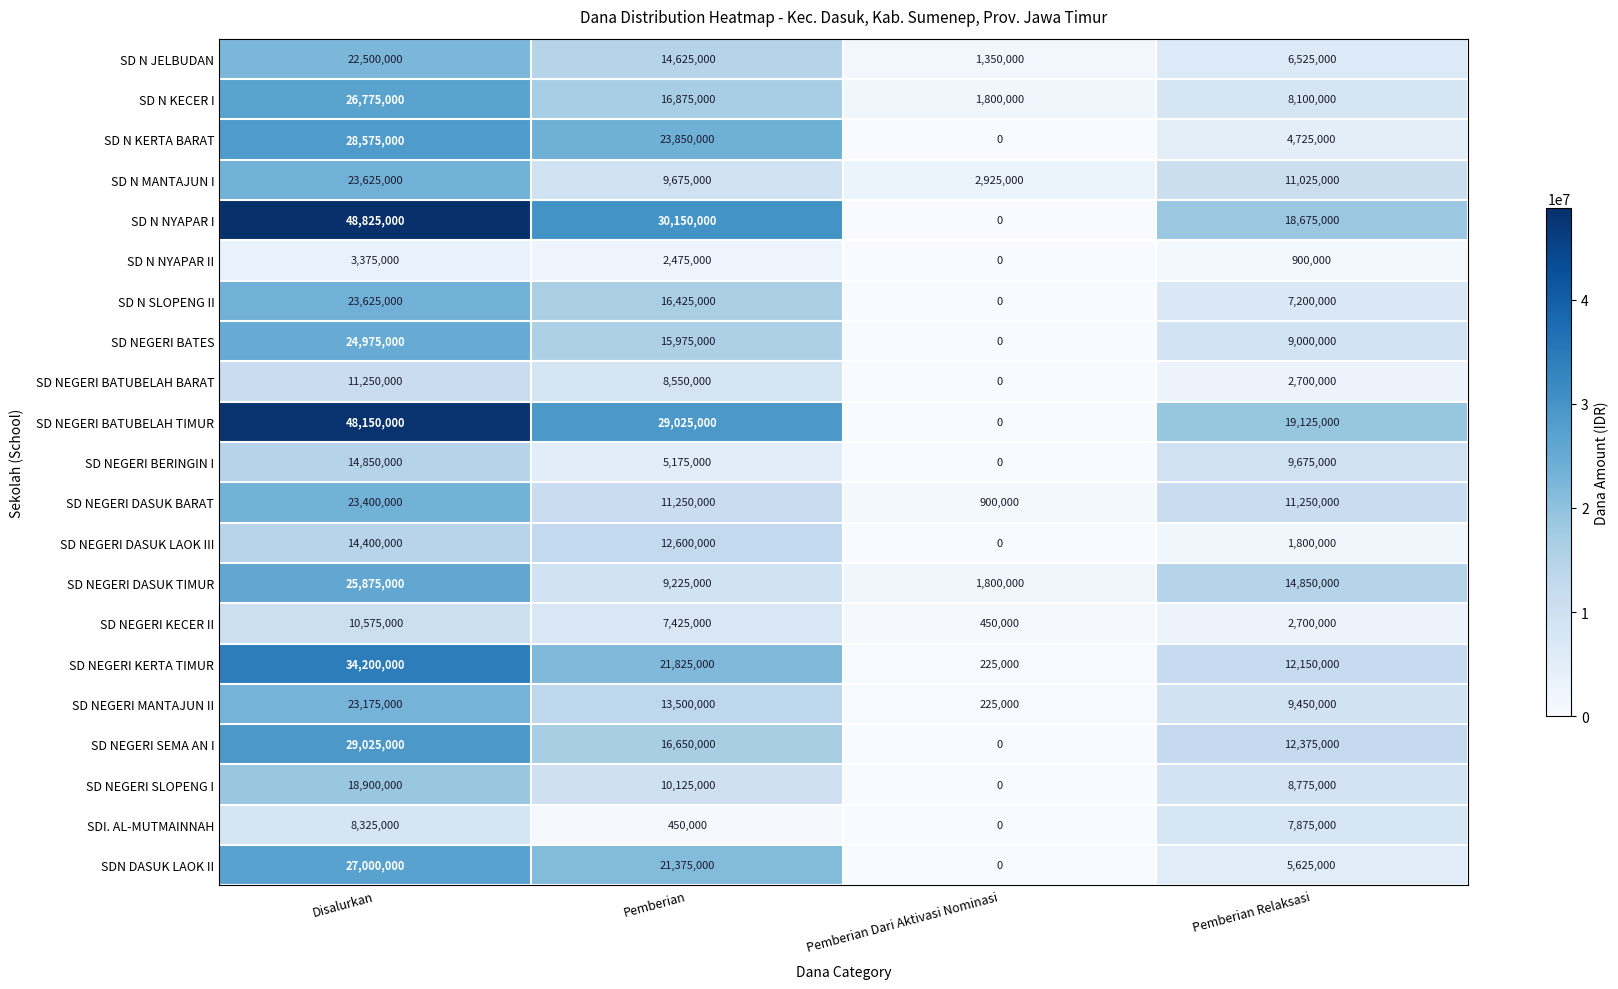

Which label corresponds to the smallest value in the chart?

Pemberian Dari Aktivasi Nominasi